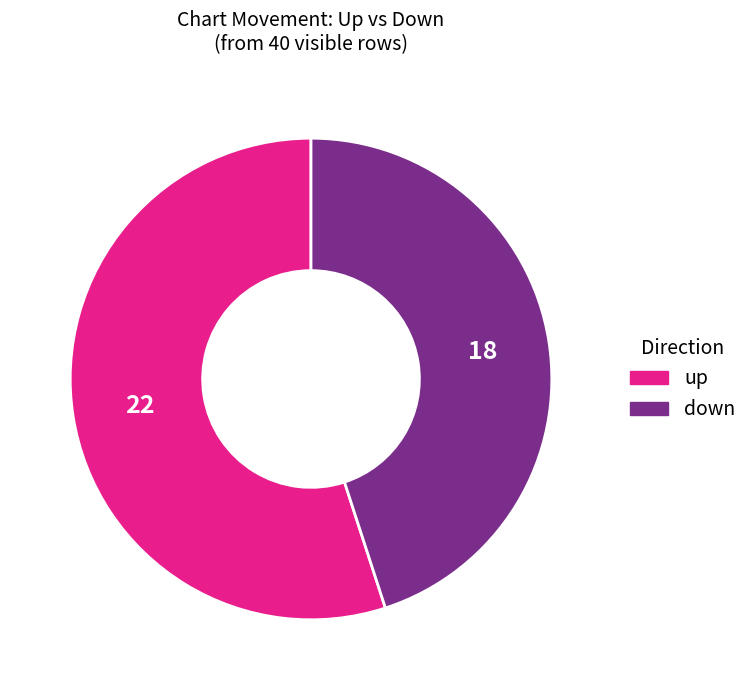

How many segments does this pie chart have?

2